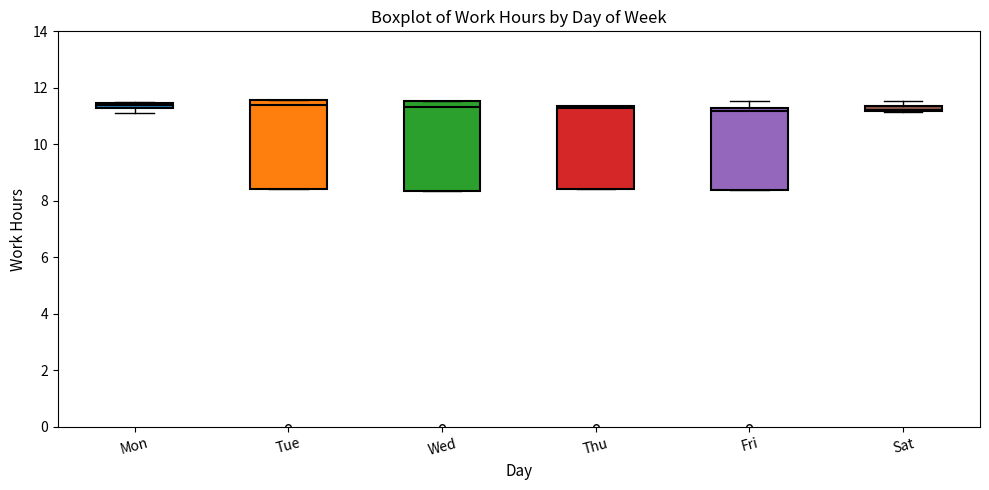

Where is the lower edge of the box for Thu on the y-axis? The values are not printed on the chart, so give them approximately, as read against the axis.

8.4